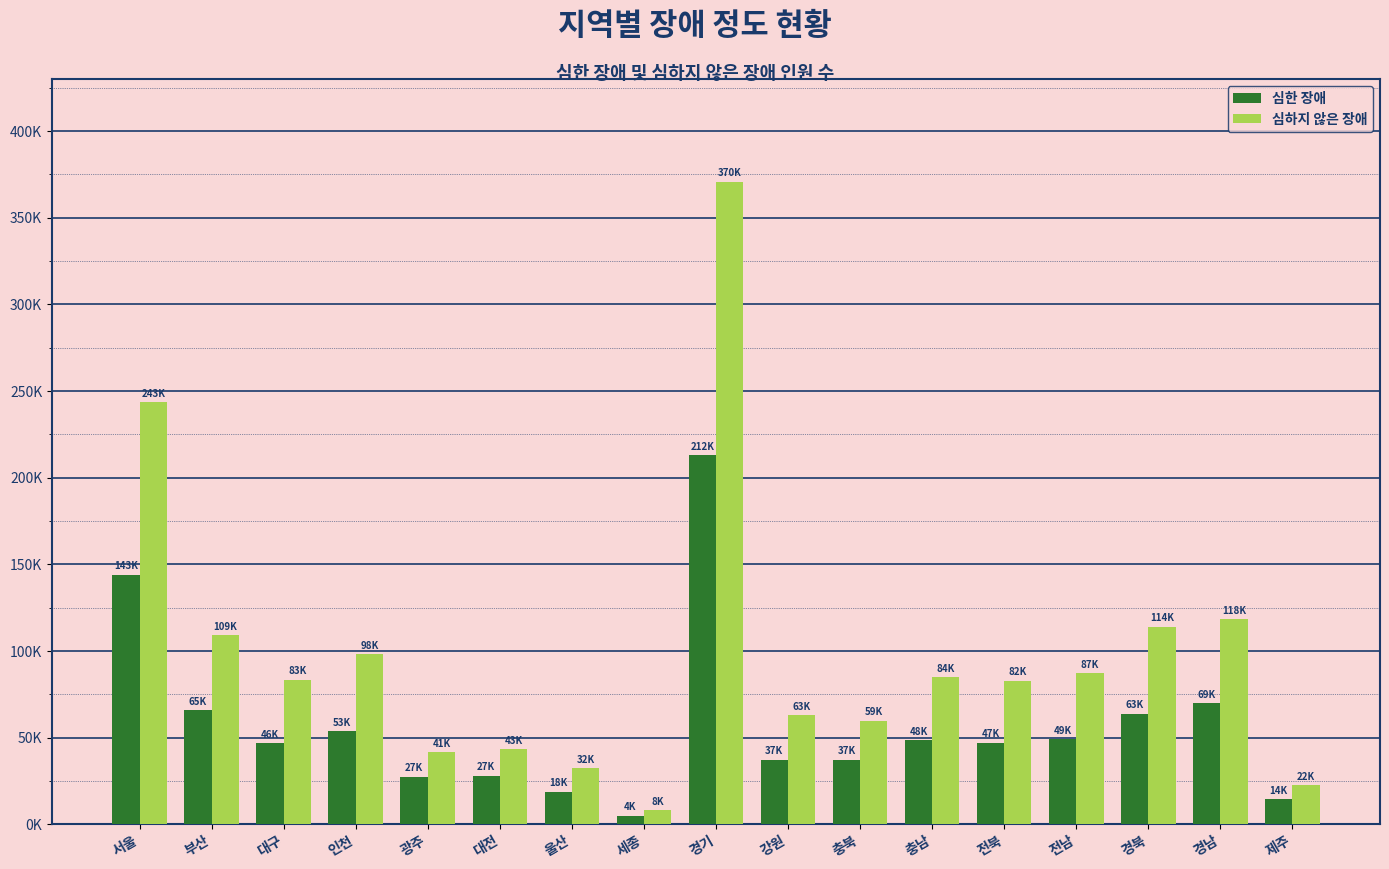

What are all the series names shown in the legend?

심한 장애, 심하지 않은 장애